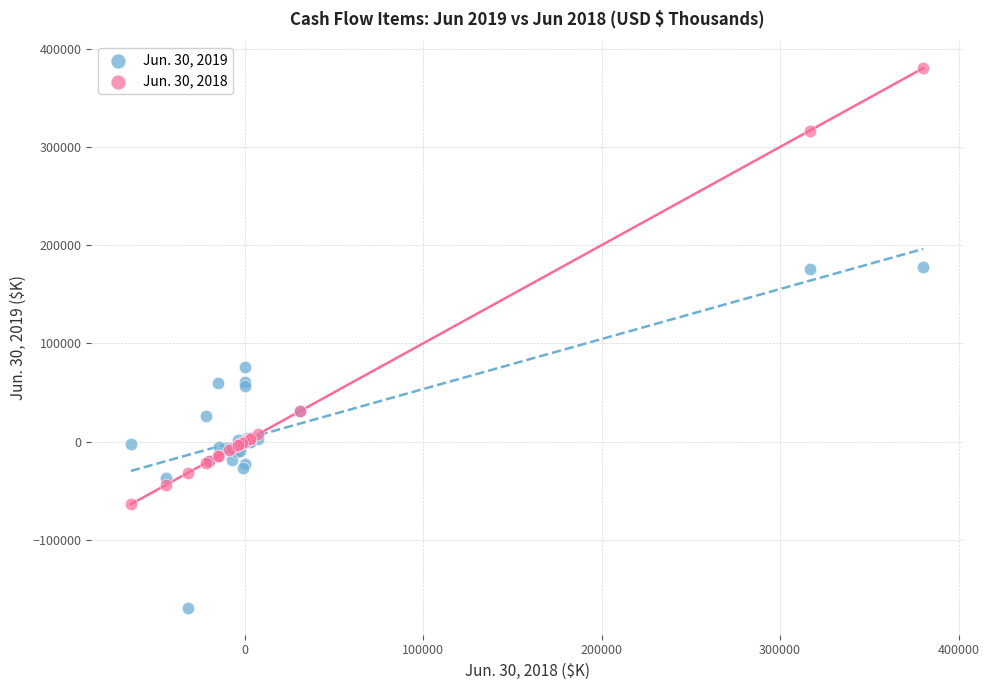

What are all the series names shown in the legend?

Jun. 30, 2019, Jun. 30, 2018